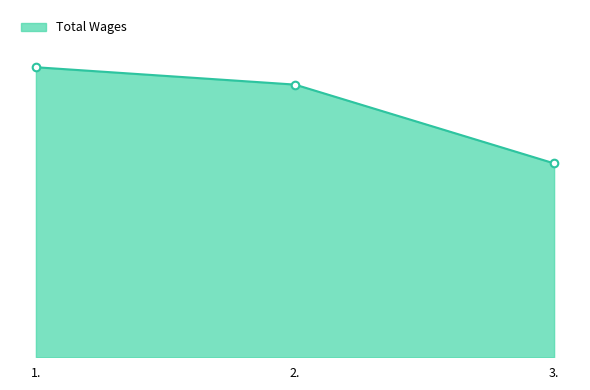

Is this an area chart (filled region under the line)?

Yes